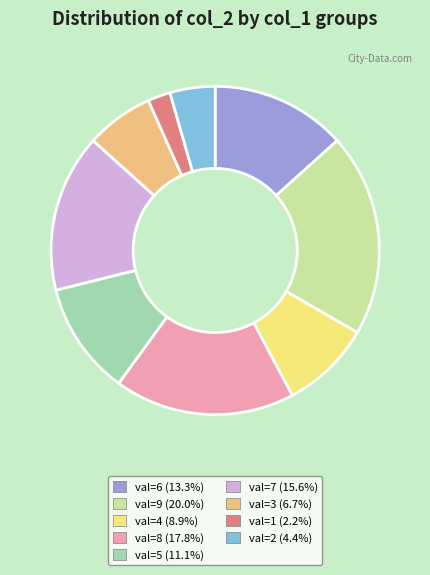

Does any single category account for the majority?

No